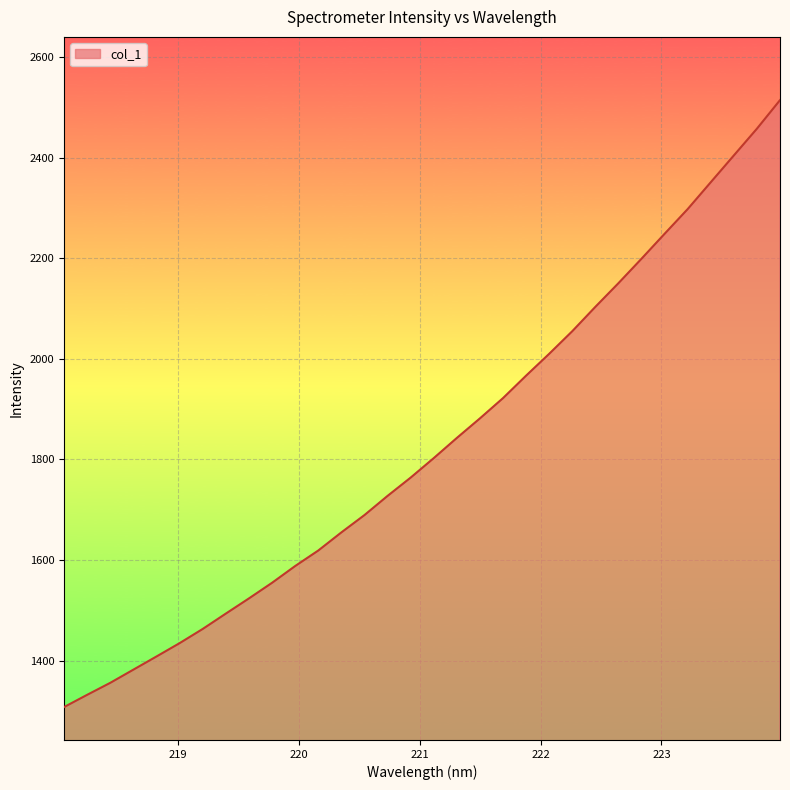

Reading right to left, extract all data points from this chart.

2514.5	2457.7	2404.5	2351.3	2297.9	2248.8	2199.2	2150.6	2103.5	2055.1	2010.2	1966.8	1922.0	1881.7	1842.8	1802.7	1764.0	1727.6	1689.5	1655.0	1619.0	1588.1	1554.8	1523.8	1493.6	1463.0	1434.8	1408.3	1382.1	1355.9	1332.0	1307.7